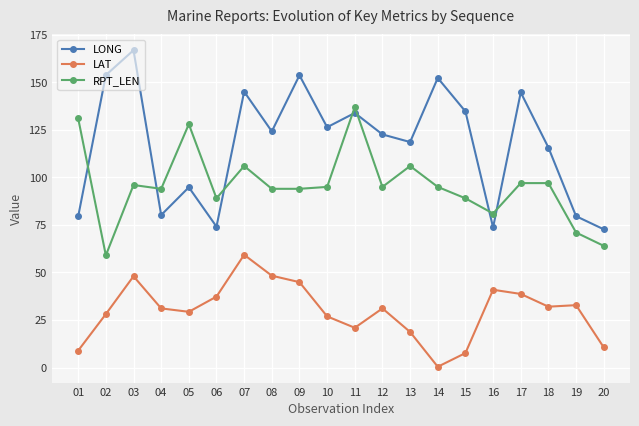

At which category does LONG reach its first local peak?

03